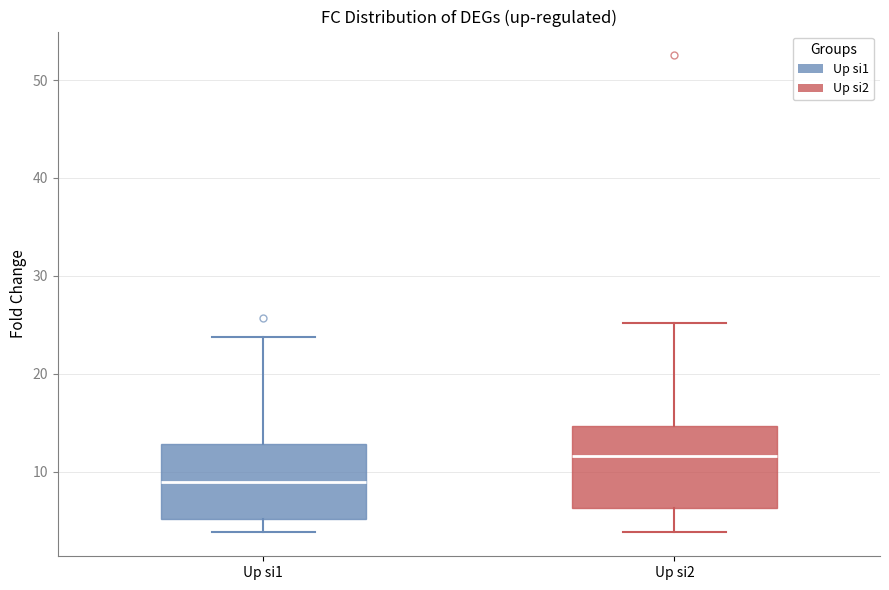

Where is the lower edge of the box for Up si2 on the y-axis? The values are not printed on the chart, so give them approximately, as read against the axis.

6